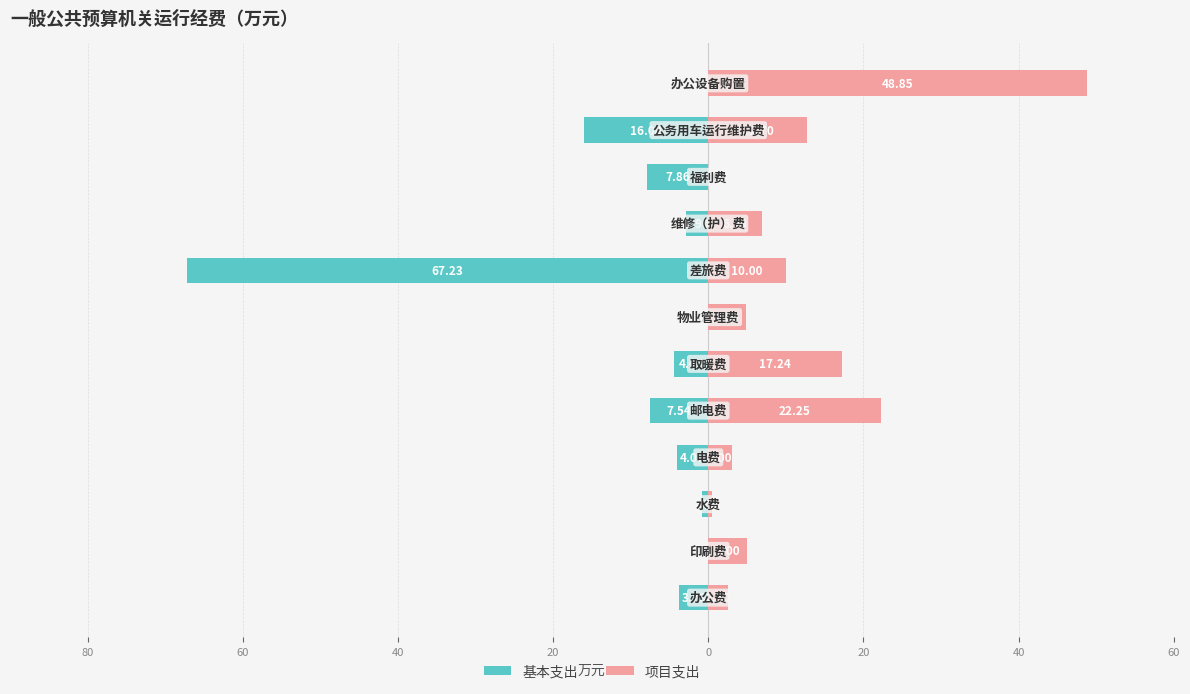

Which series has the widest spread of values?

基本支出